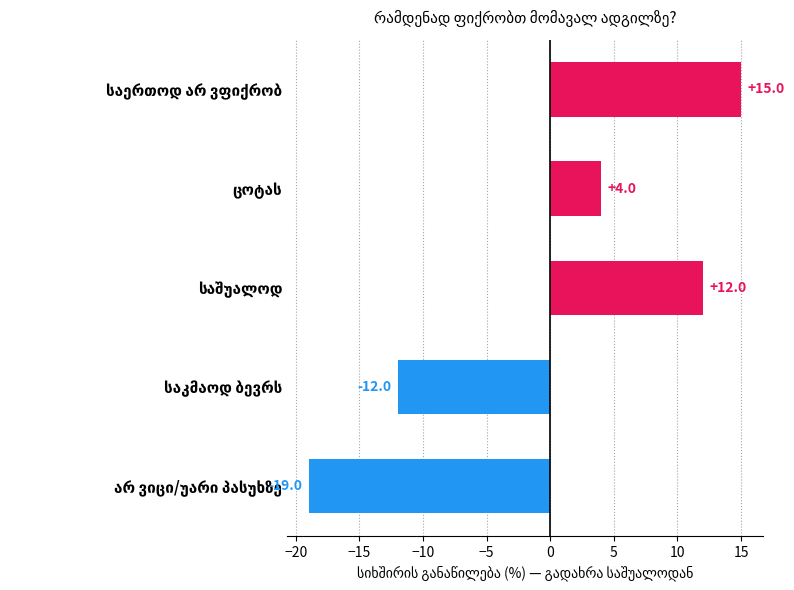

What is the smallest value displayed?

-19